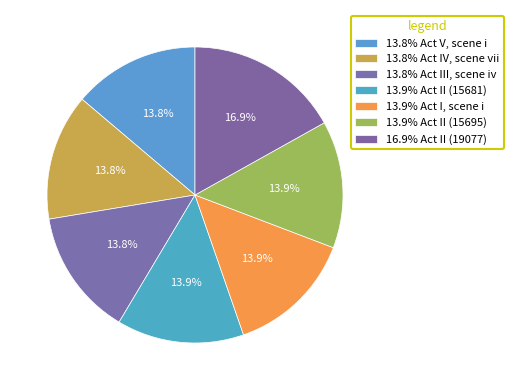

How many segments does this pie chart have?

7